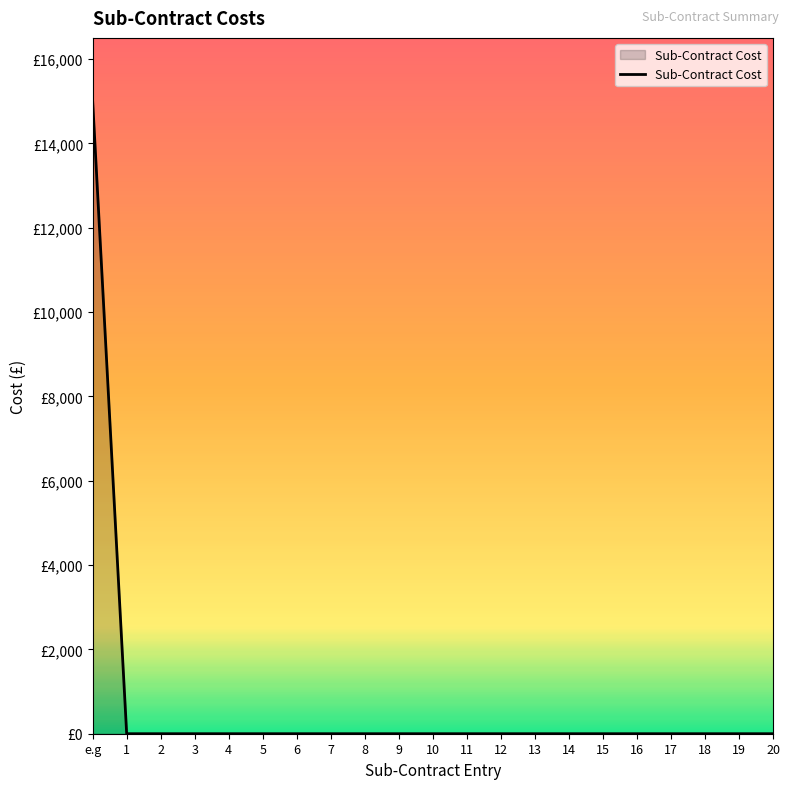

Reading left to right, transcribe all the data shown in this chart.

e.g=15000	1=0	2=0	3=0	4=0	5=0	6=0	7=0	8=0	9=0	10=0	11=0	12=0	13=0	14=0	15=0	16=0	17=0	18=0	19=0	20=0